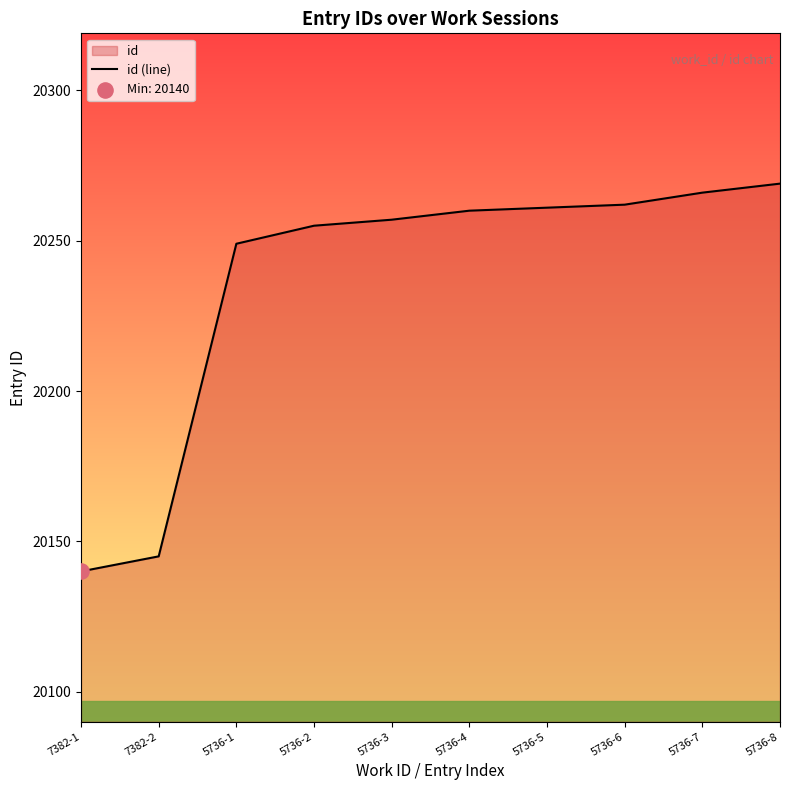

Between 7382-1 and 5736-8, which is larger?

5736-8